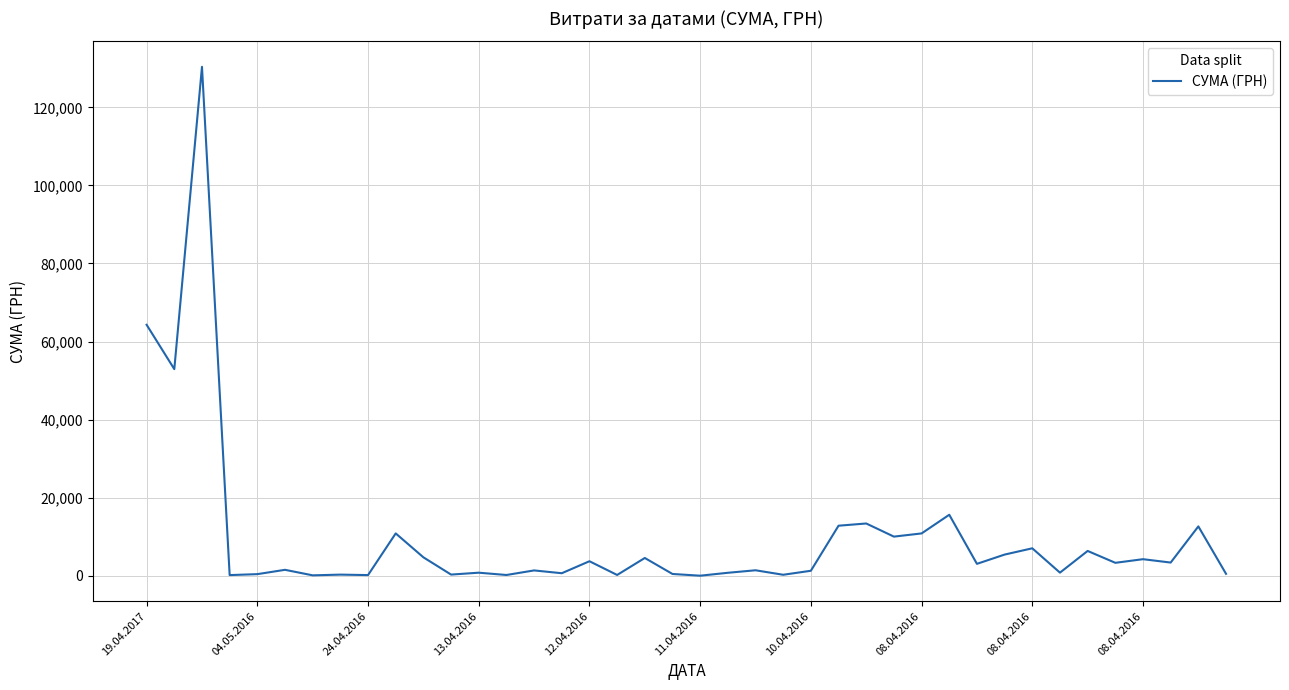

What is the average value?

9787.5